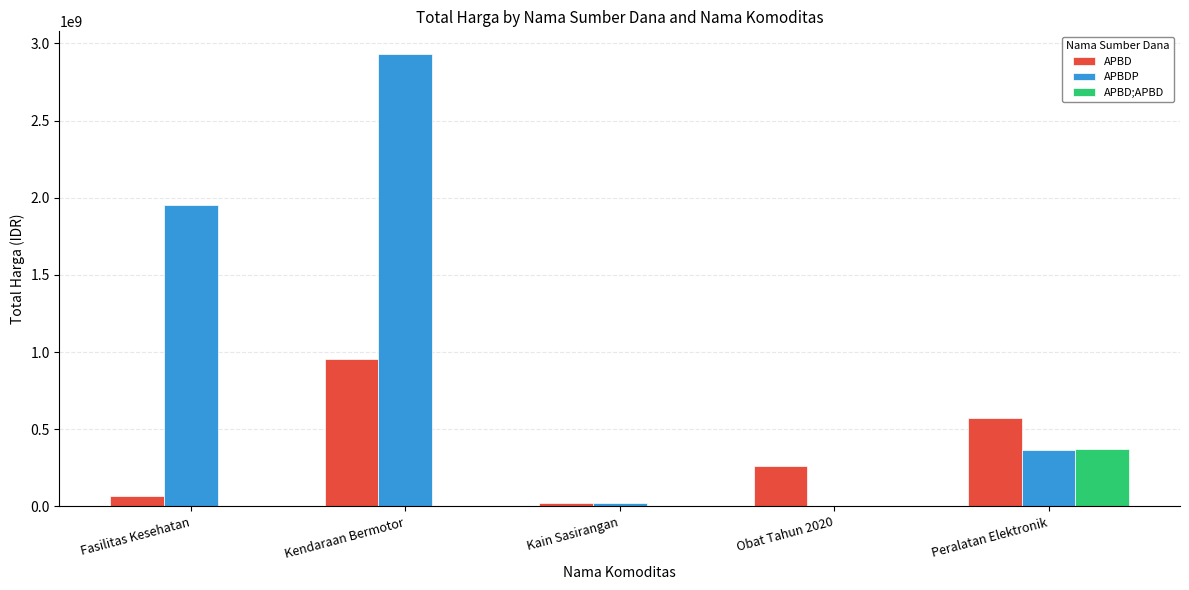

At which label does APBD reach its peak?

Kendaraan Bermotor